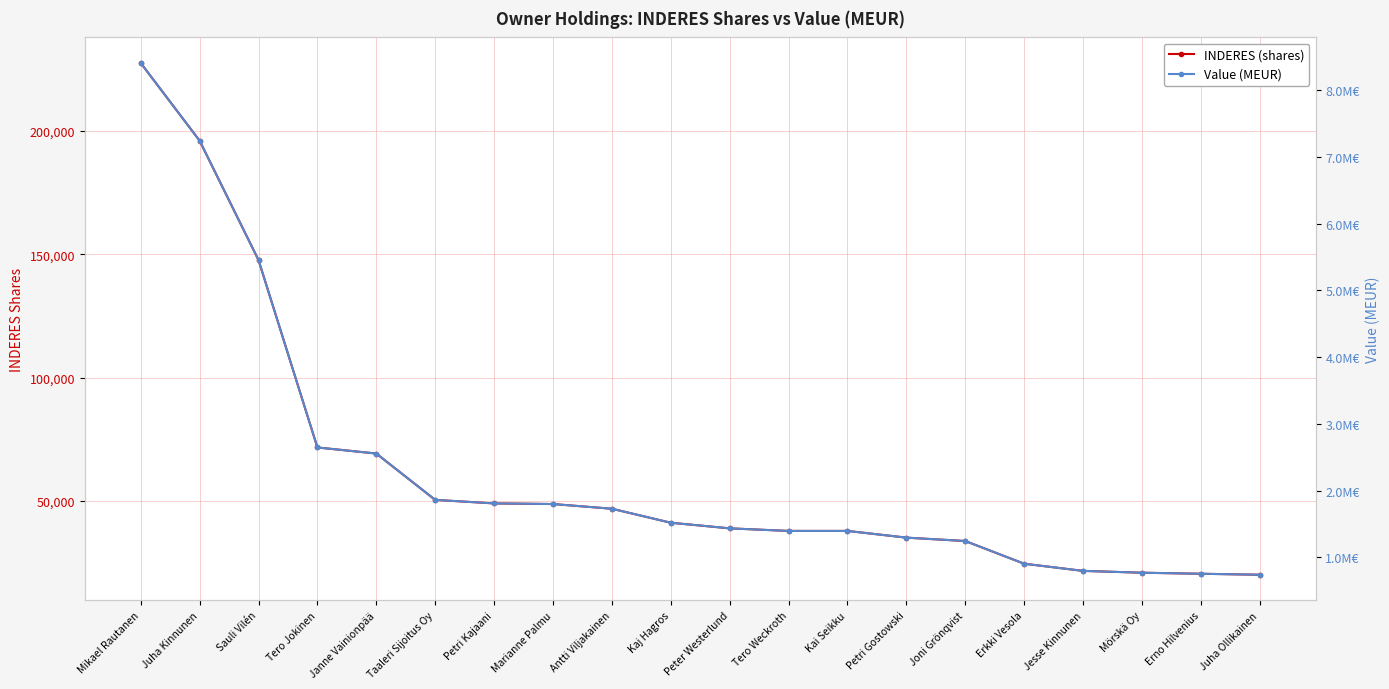

Which series has the widest spread of values?

INDERES (shares)